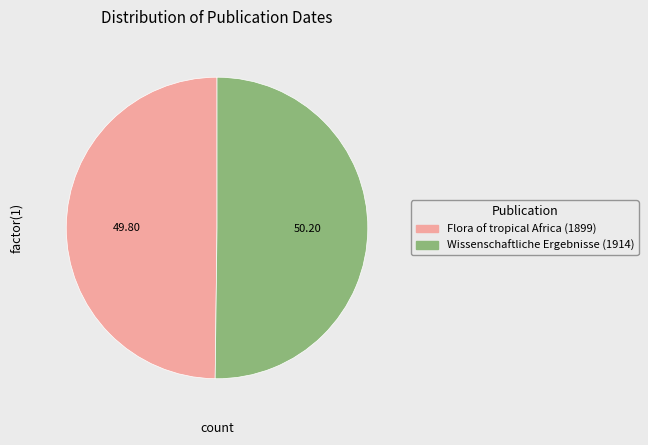

True or false: Wissenschaftliche Ergebnisse (1914) accounts for 50% of the total.

True